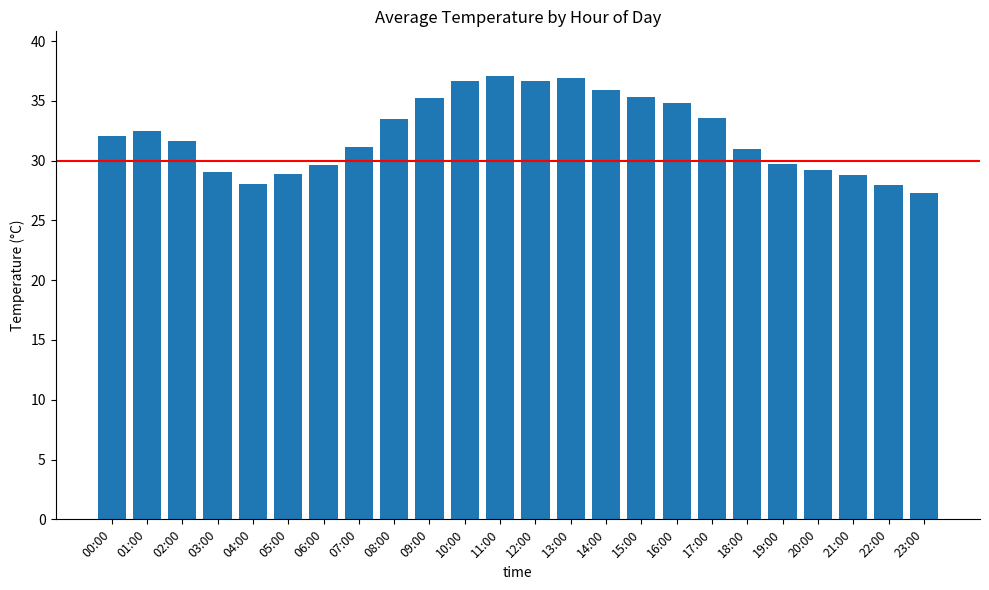

Are the bars horizontal?

No